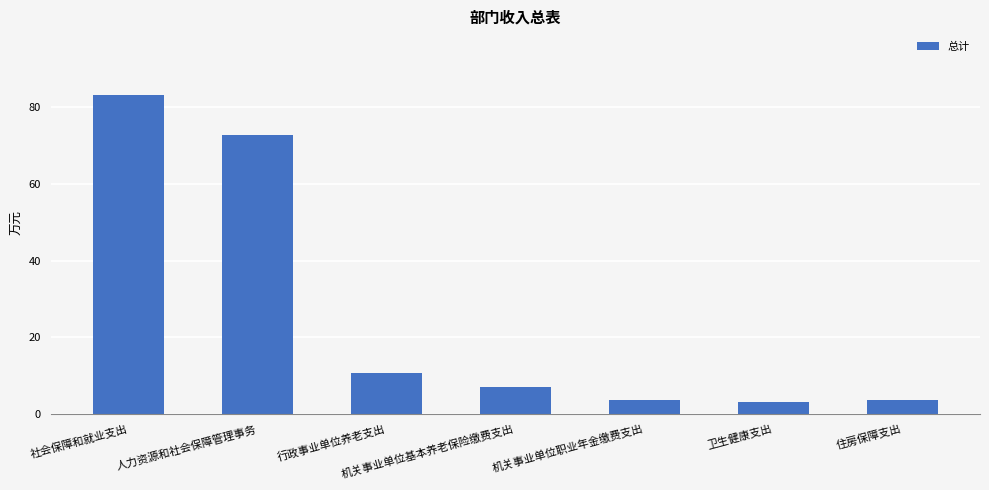

Read the value at 卫生健康支出.

3.1